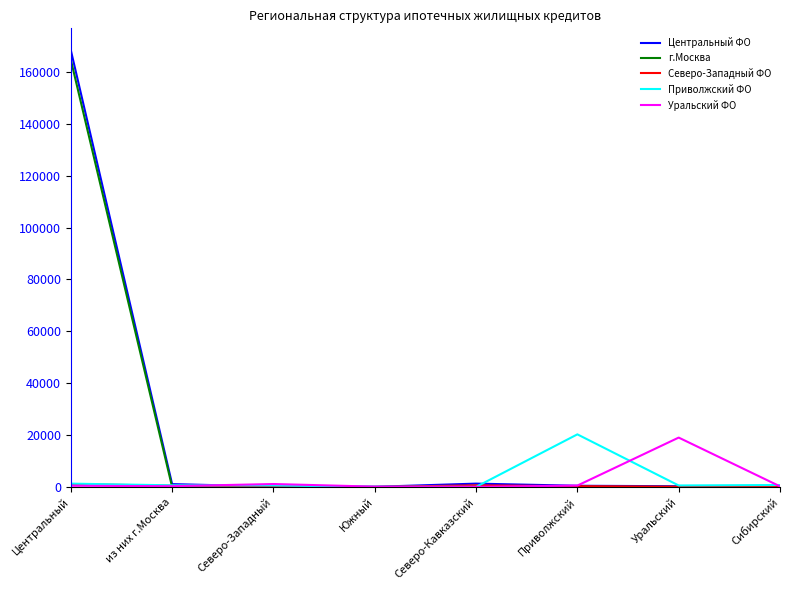

Which series has the largest range (max minus min)?

Центральный ФО